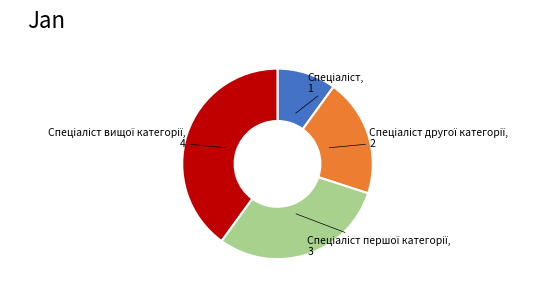

Does any single category account for the majority?

No